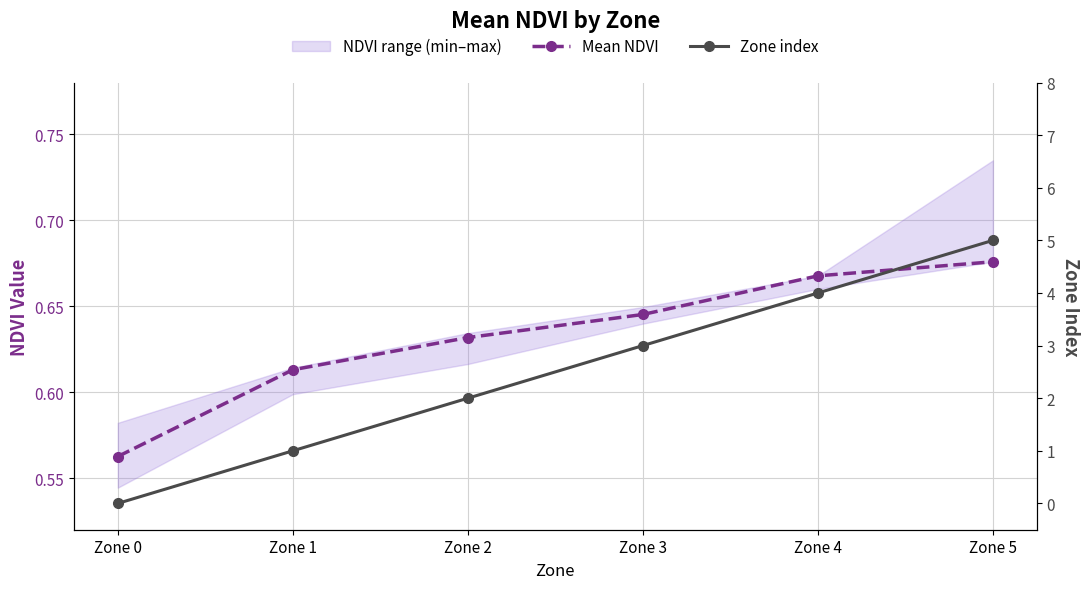

What is the average value of the Mean NDVI series?

0.6